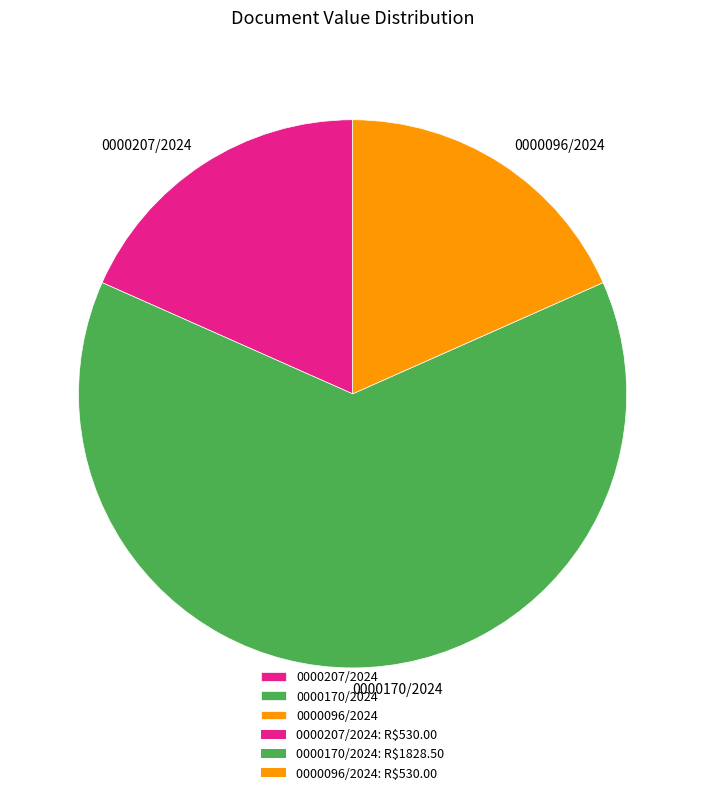

Is the sum of 0000170/2024 and 0000207/2024 greater than half?

Yes